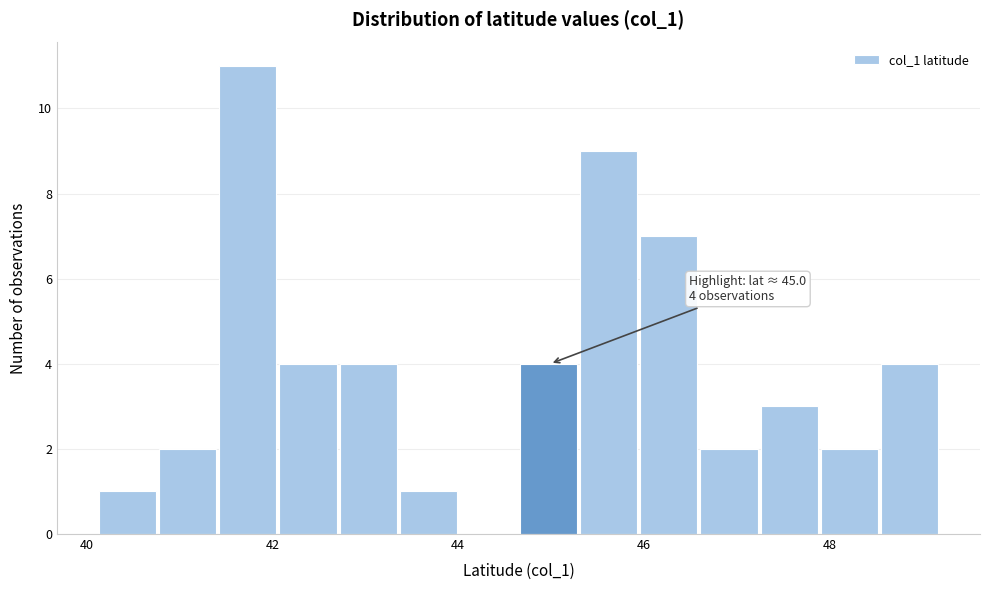

Around what value on the x-axis is the tallest bar? Give the approximate position of its centre, as read against the axis.

41.8